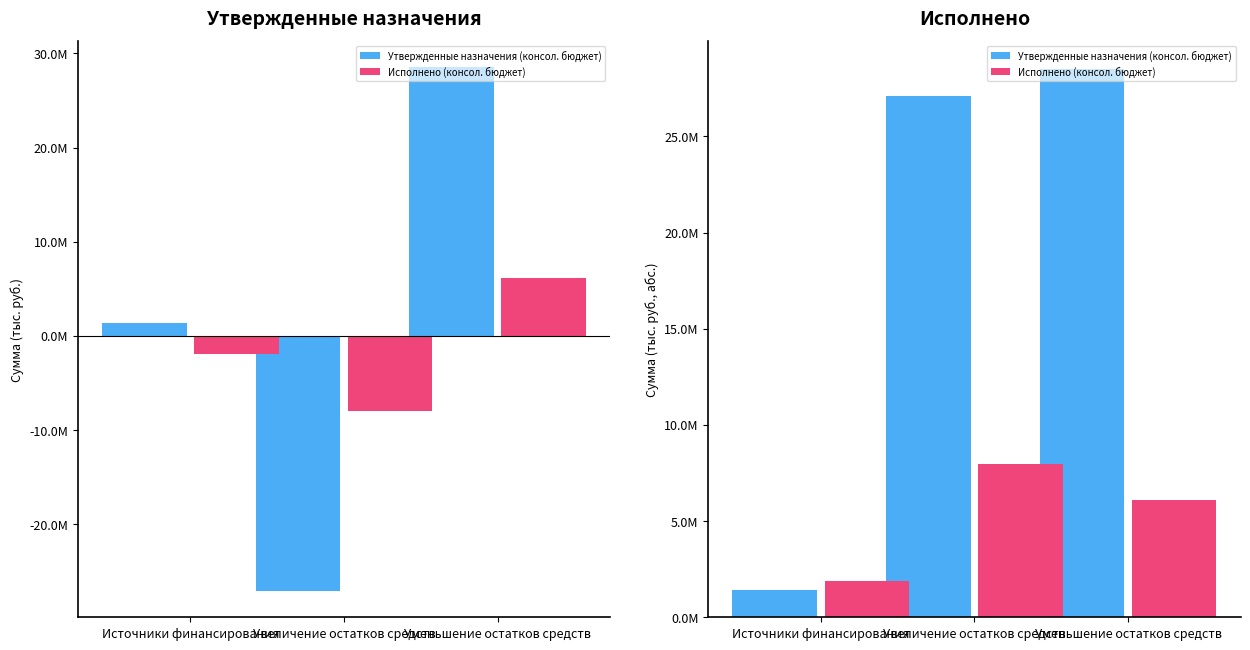

How many categories are shown in the chart?

3